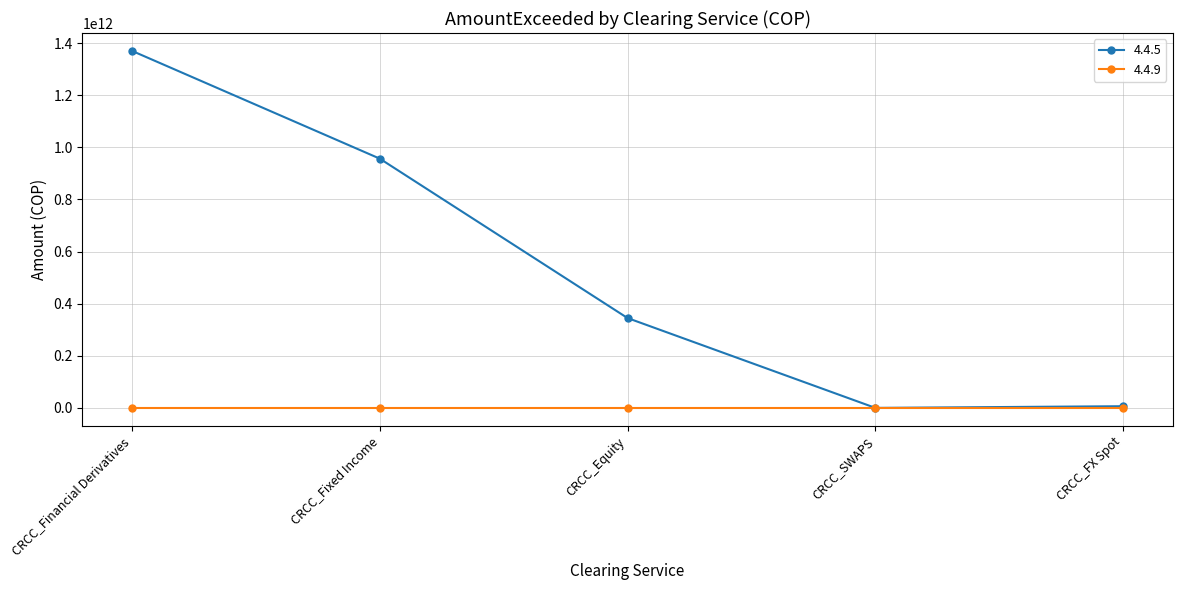

Where is the first local minimum for 4.4.5?

CRCC_SWAPS